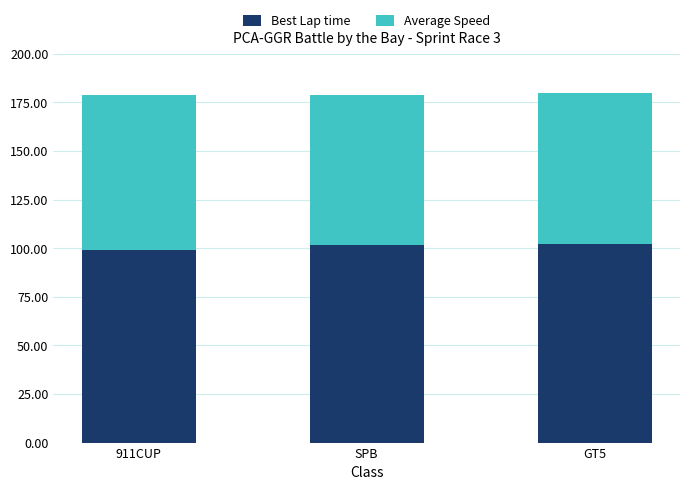

The value of Best Lap time at GT5 is 40.1. True or false?

False